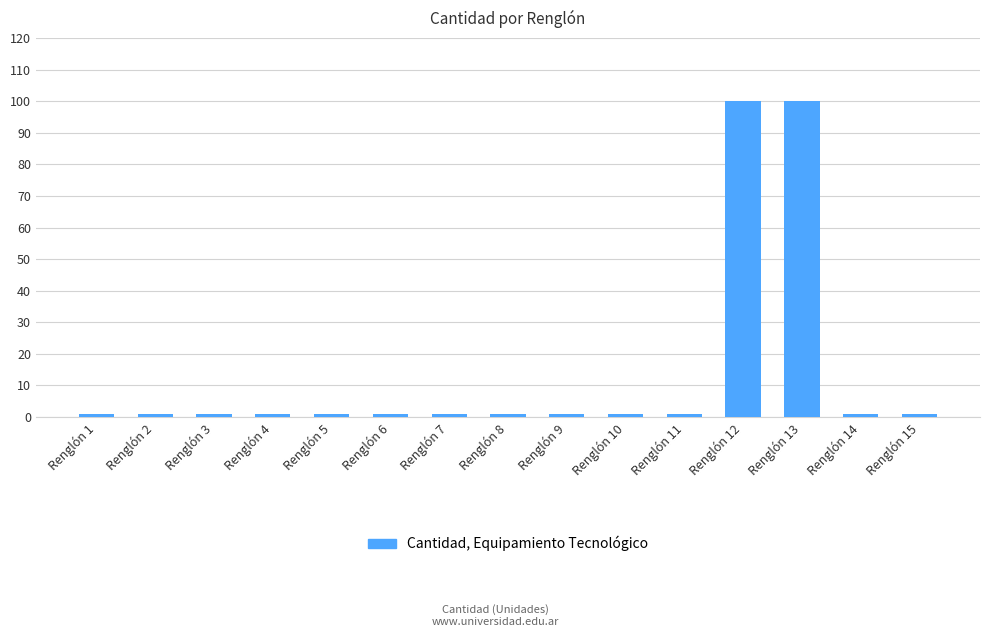

Are the bars horizontal?

No